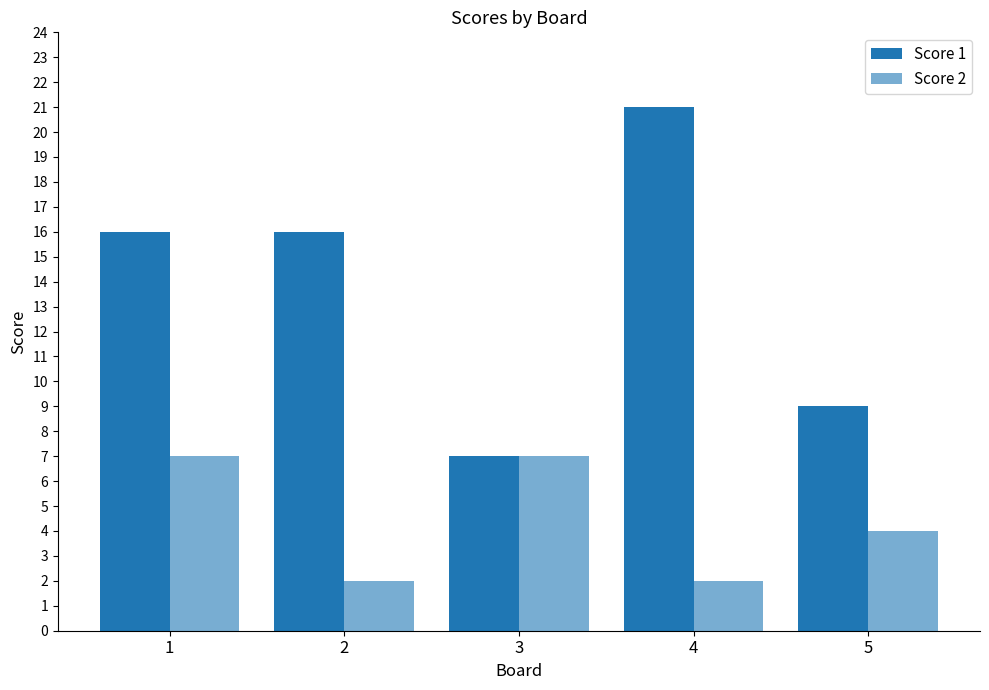

Reading left to right, extract all data points from this chart.

Score 1: 1=16	2=16	3=7	4=21	5=9
Score 2: 1=7	2=2	3=7	4=2	5=4